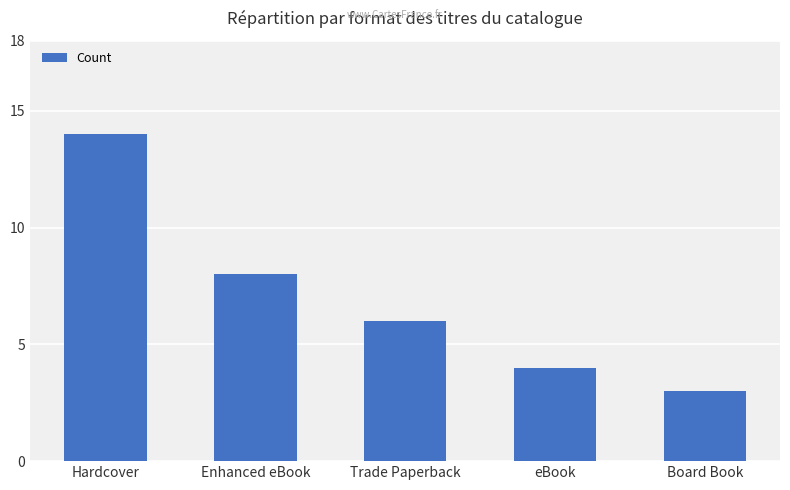

How many bars are there in total?

5